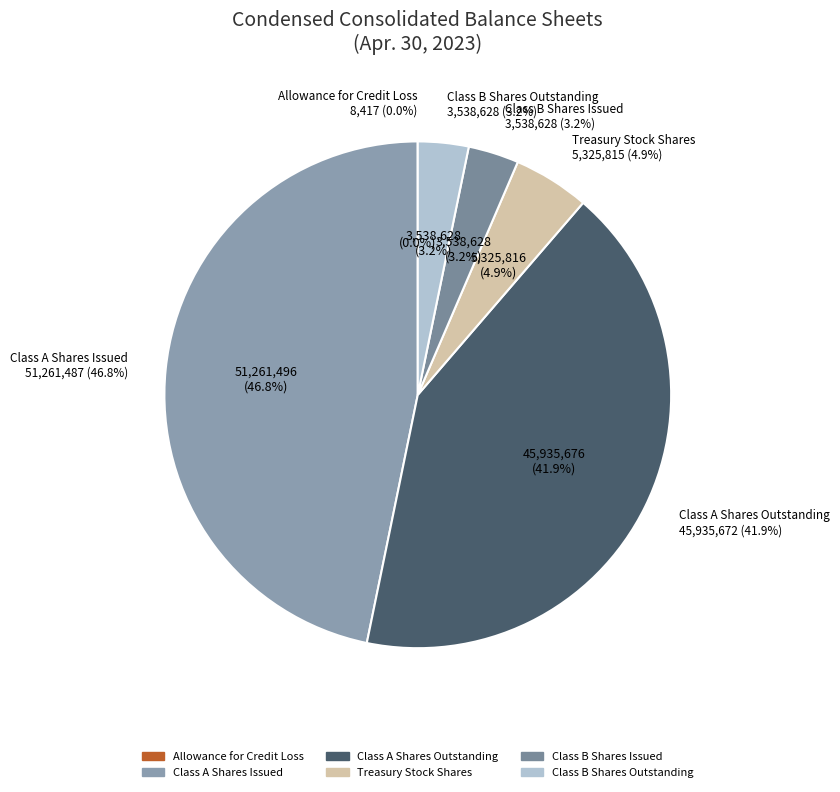

Which category has the smallest portion of the pie?

Allowance for Credit Loss